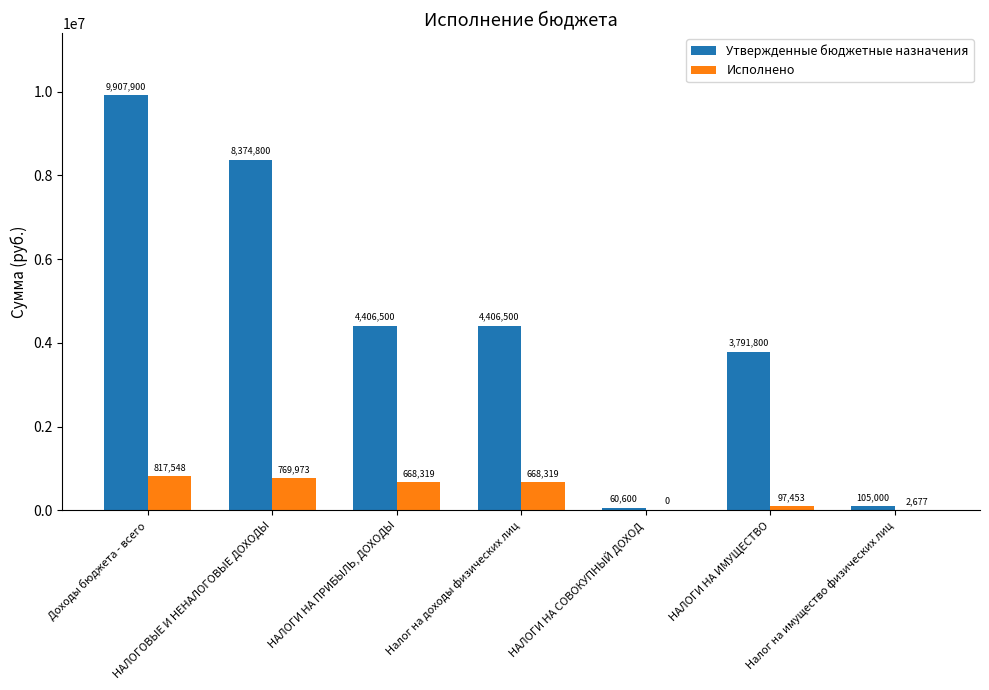

Count the number of categories in the chart.

7